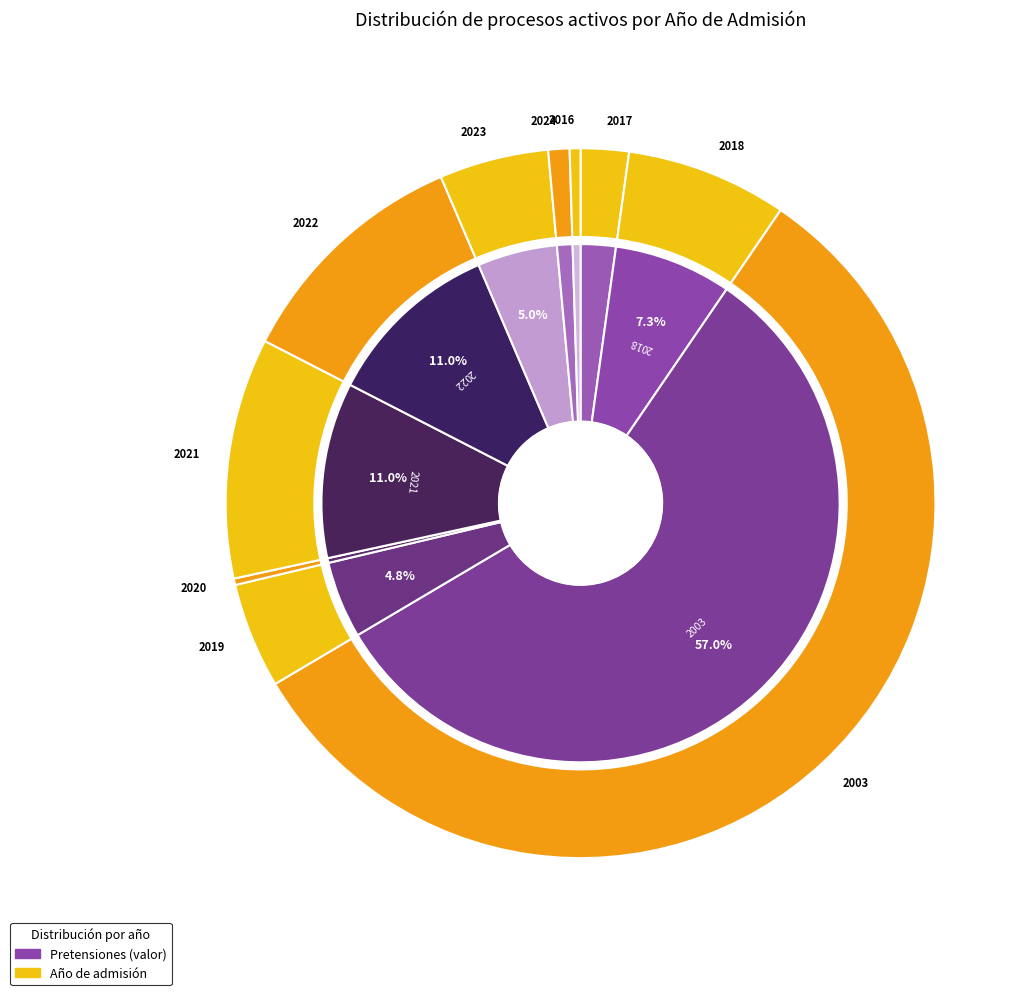

True or false: 2024 accounts for 1% of the total.

True